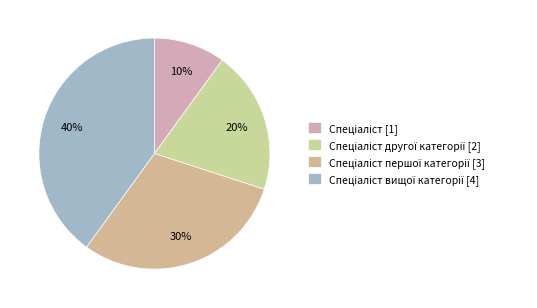

Which category has the smallest portion of the pie?

Спеціаліст